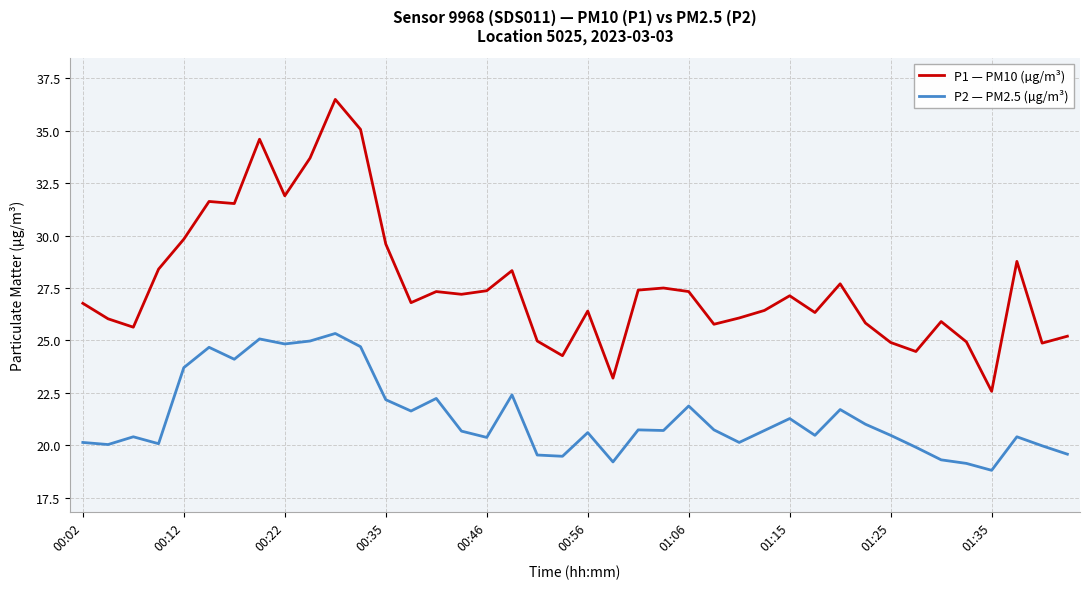

What is the highest value of the P1 — PM10 (µg/m³) series?

36.5